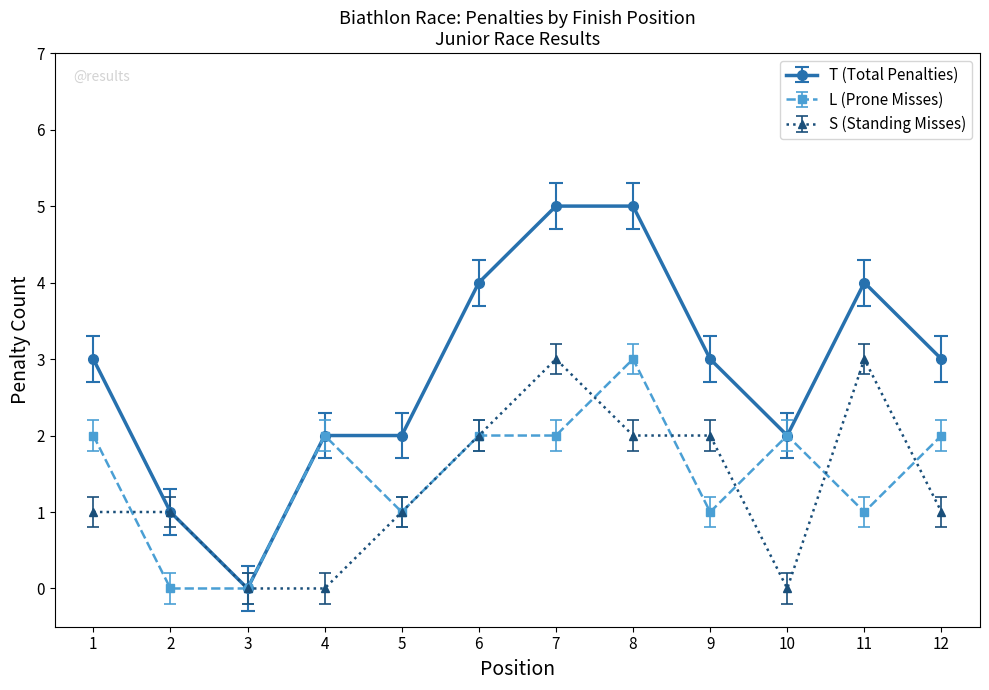

True or false: T (Total Penalties) has a value of 3.2 at 3.

False